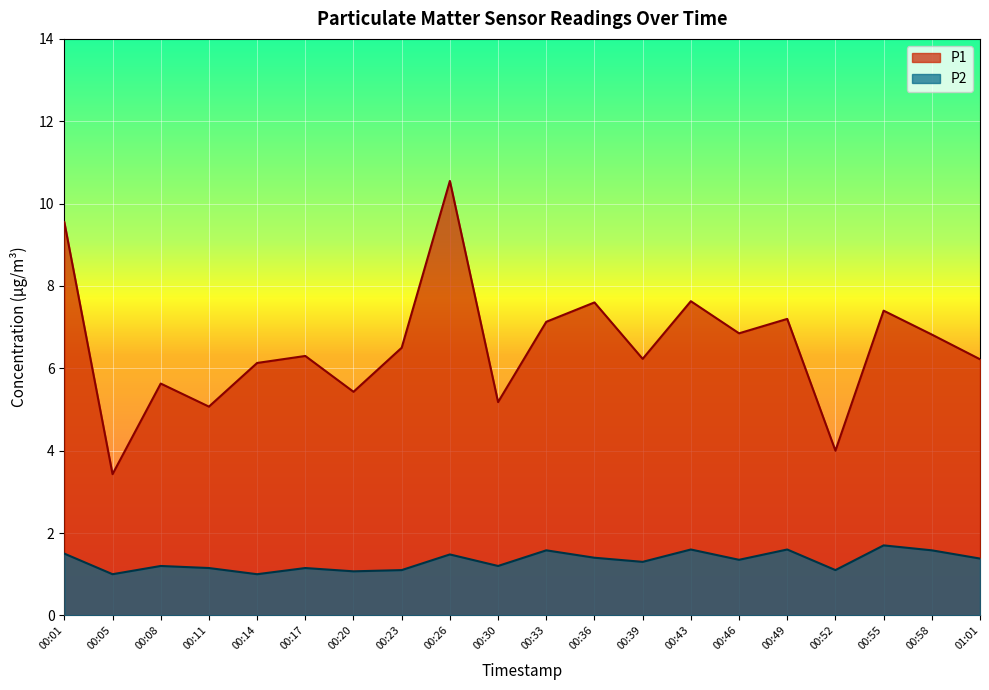

Reading left to right, transcribe all the data shown in this chart.

P1: 9.6	3.4	5.6	5.1	6.1	6.3	5.4	6.5	10.6	5.2	7.1	7.6	6.2	7.6	6.8	7.2	4.0	7.4	6.8	6.2
P2: 1.5	1.0	1.2	1.1	1.0	1.1	1.1	1.1	1.5	1.2	1.6	1.4	1.3	1.6	1.4	1.6	1.1	1.7	1.6	1.4